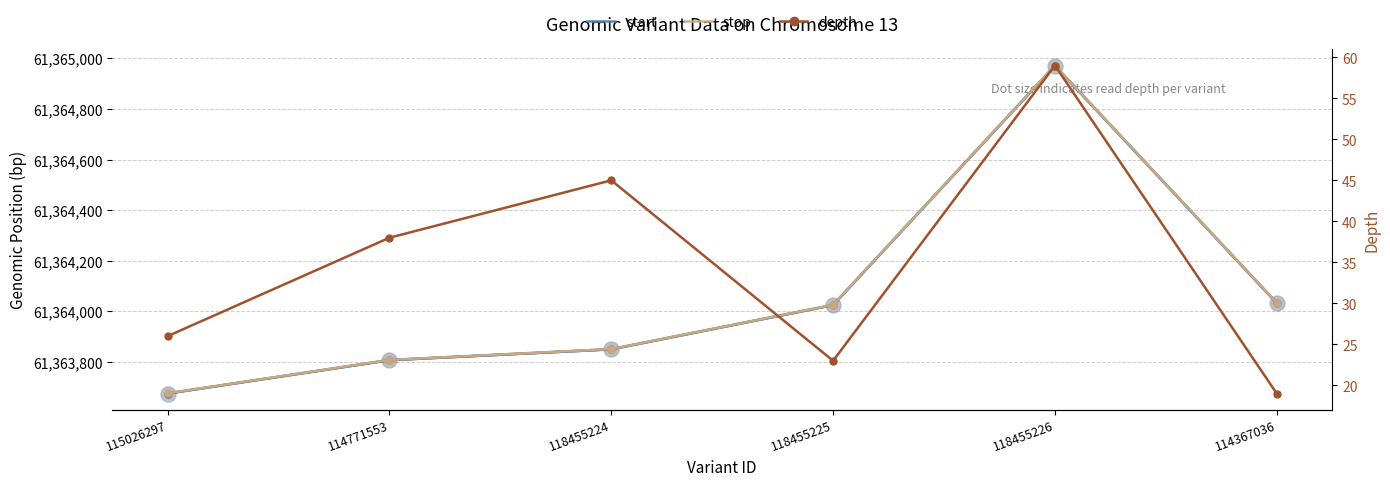

Which series has the largest total across all categories?

stop